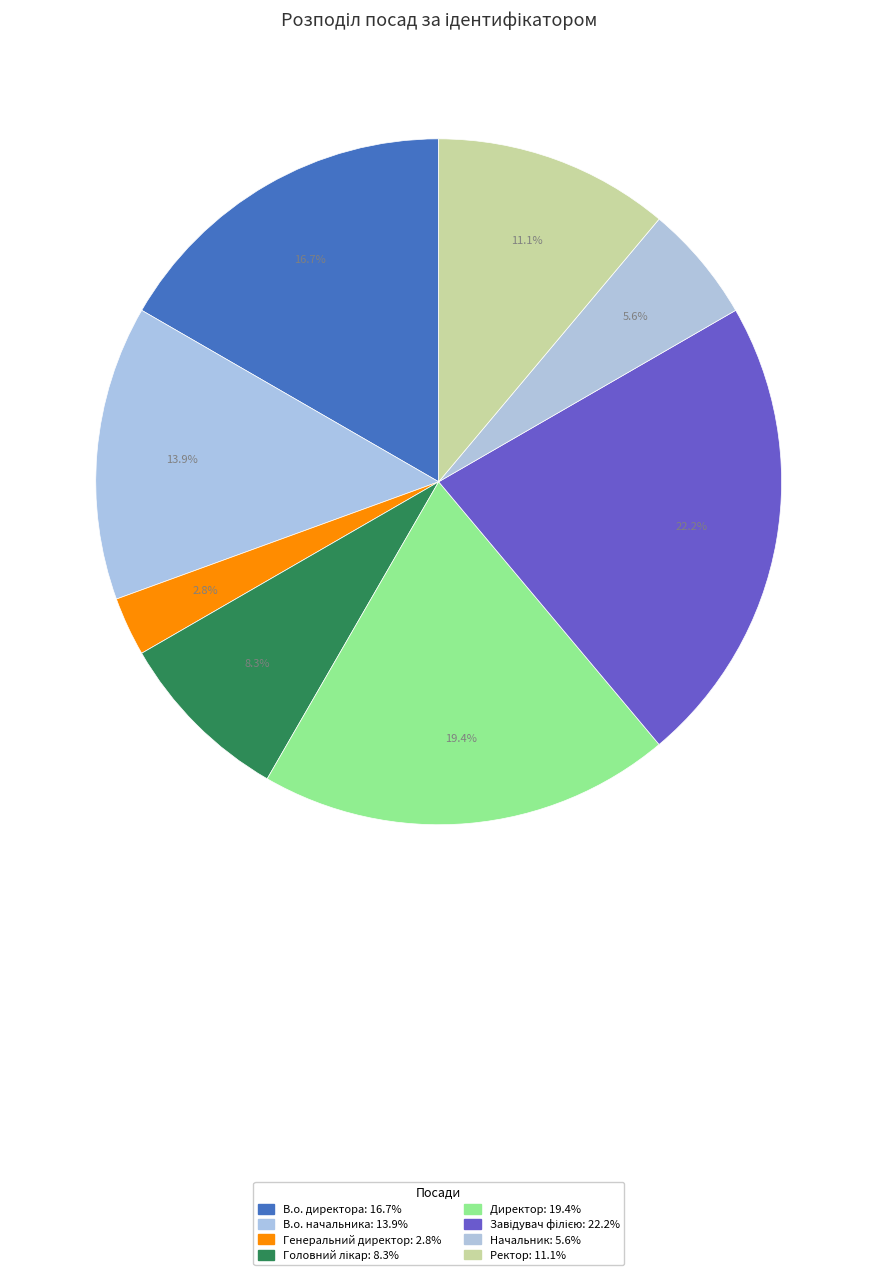

Which slice is the smallest?

Генеральний директор